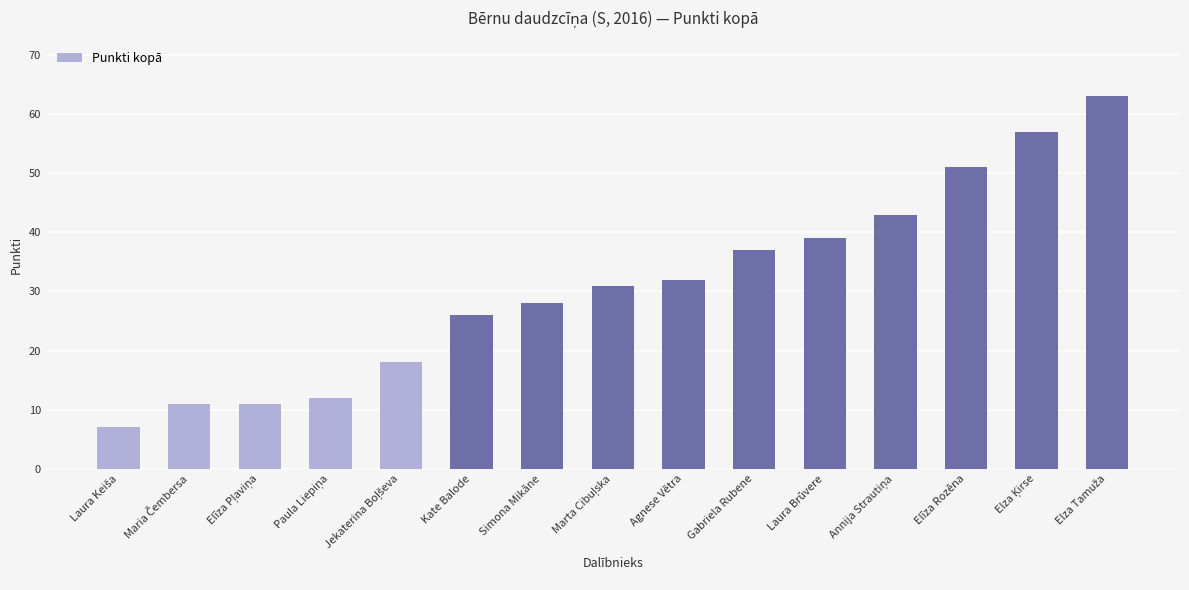

What is the maximum value shown in the chart?

63